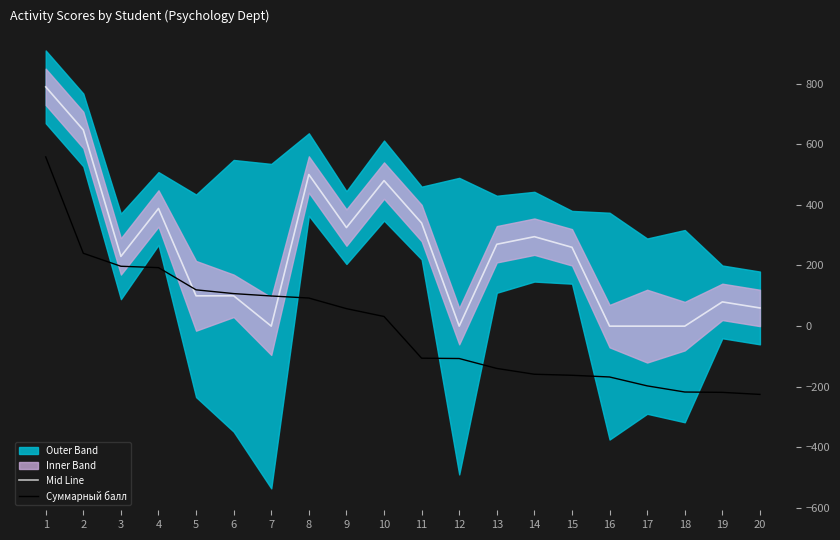

Between 1 and 11, which is larger?

1